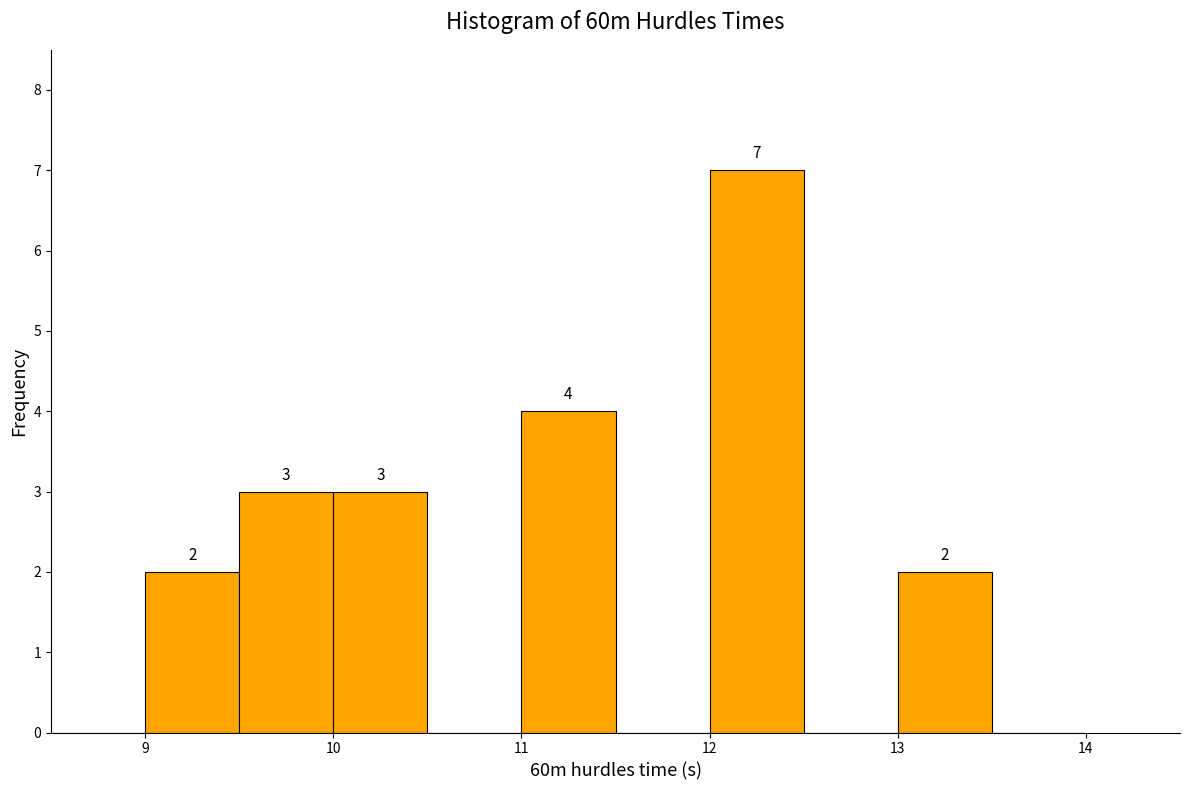

Over which range of the x-axis is the bar tallest?

12.0 to 12.5